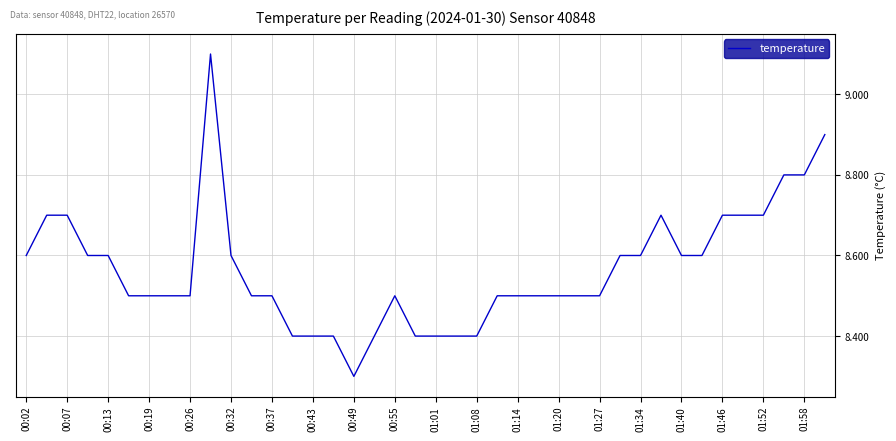

How many lines are shown in the chart?

1